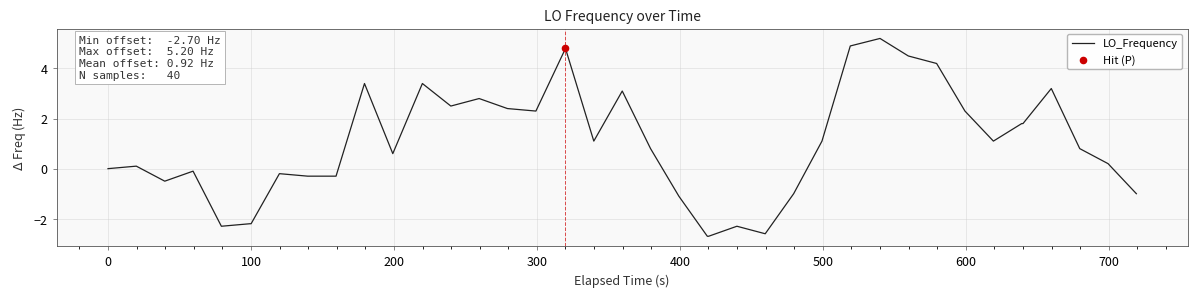

What is the minimum value shown in the chart?

-2.7